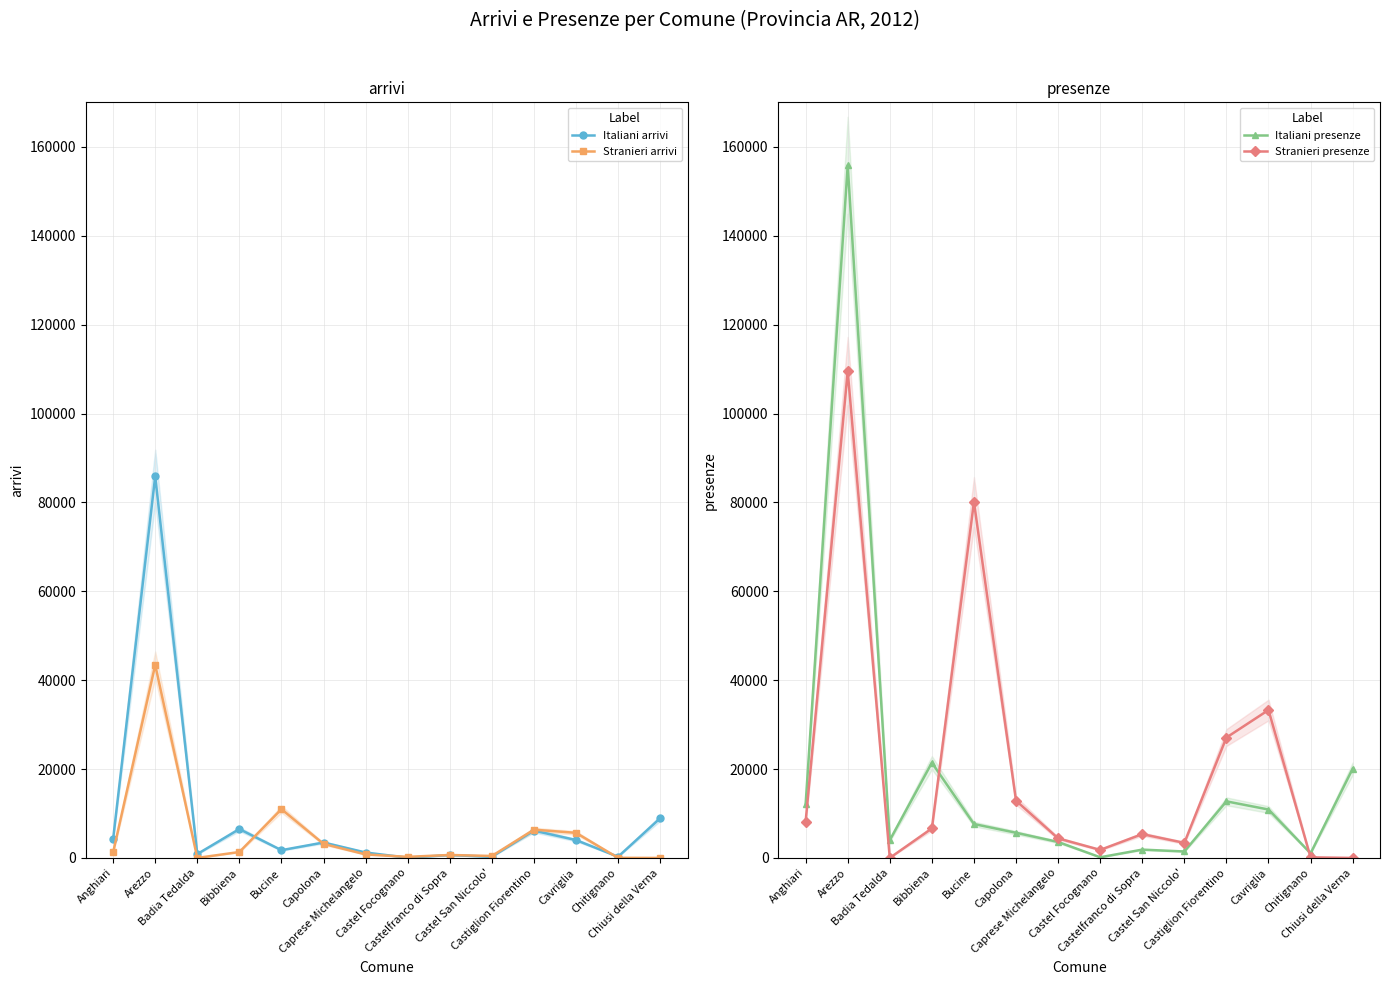

At which category does Italiani arrivi reach its first local peak?

Arezzo